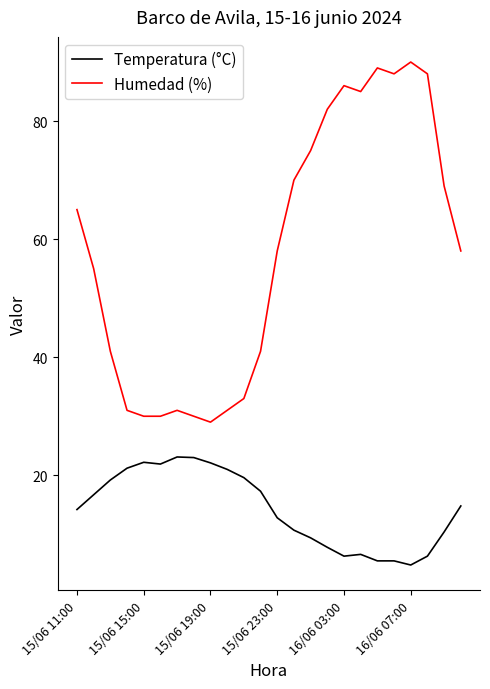

Which series has the widest spread of values?

Humedad (%)